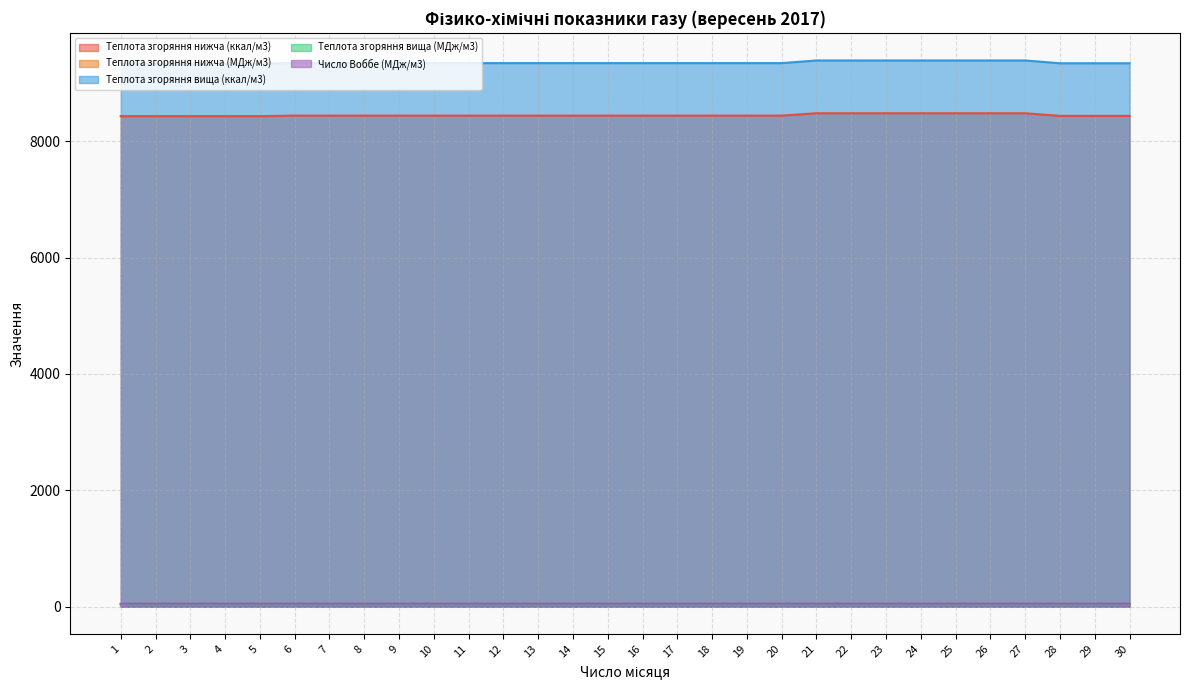

At 17, list the series in order from smallest to largest.

Теплота згоряння нижча (МДж/м3), Теплота згоряння вища (МДж/м3), Число Воббе (МДж/м3), Теплота згоряння нижча (ккал/м3), Теплота згоряння вища (ккал/м3)